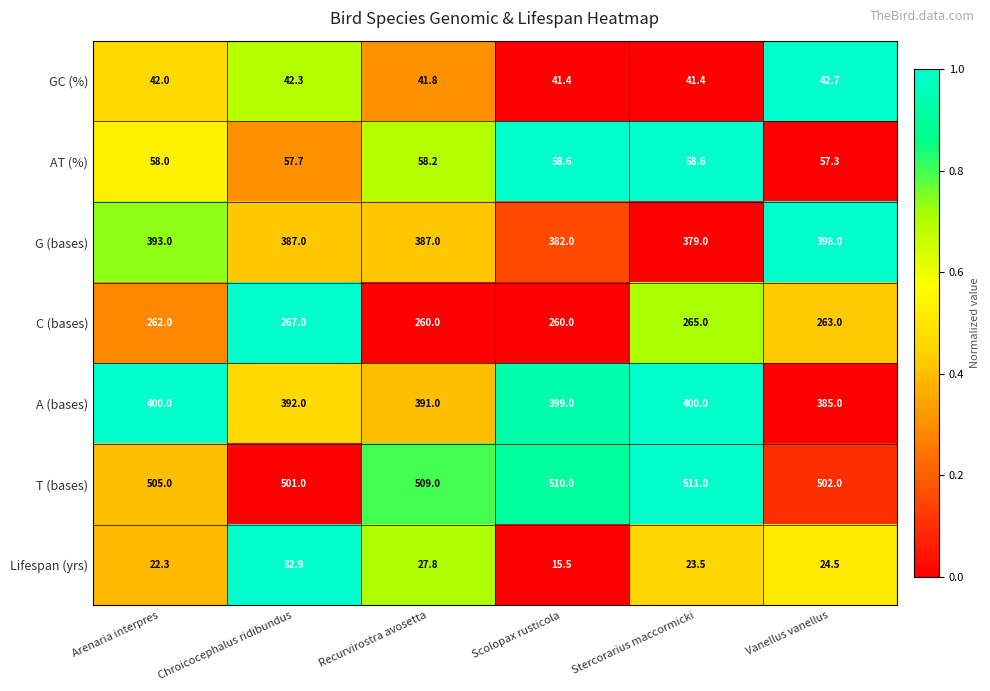

At which category is the sum across all series the highest?

Arenaria interpres